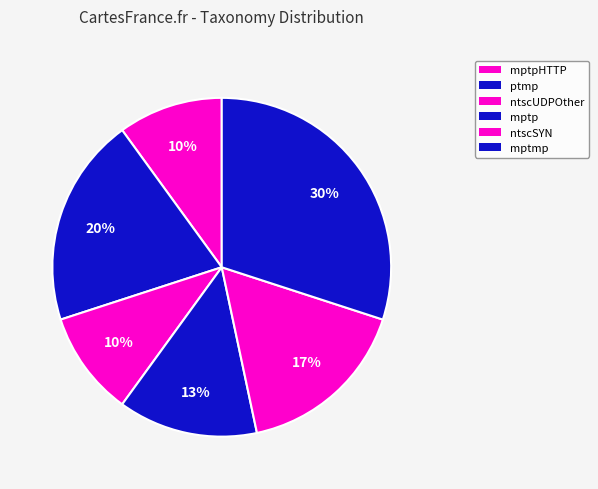

Count the number of slices in the pie.

6